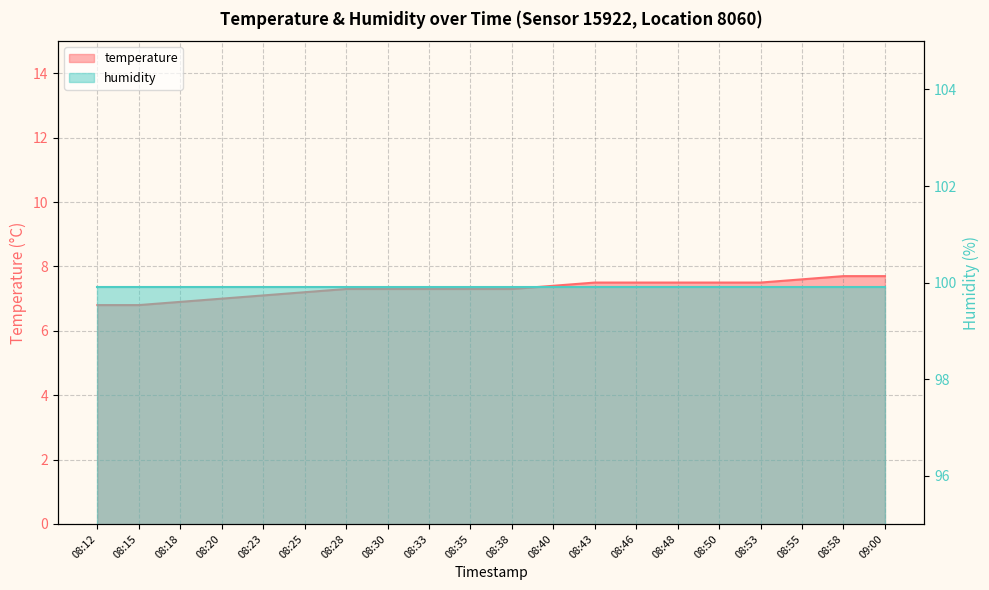

What is the label of the 3rd point from the right?

08:55